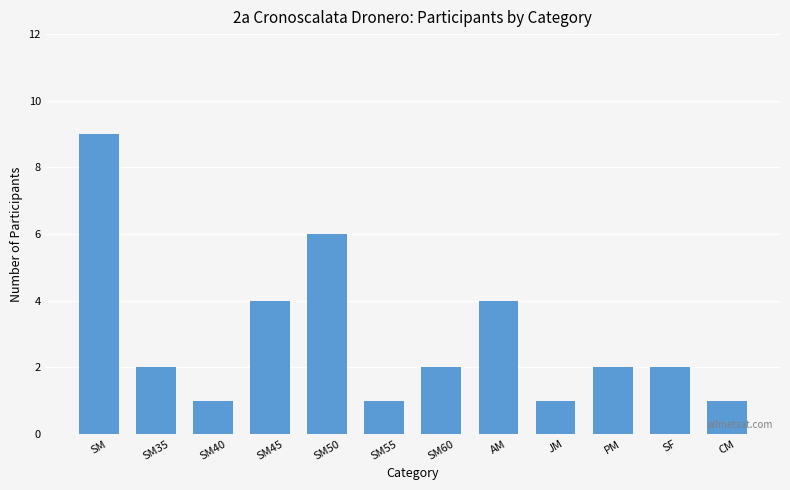

How many categories are shown in the chart?

12